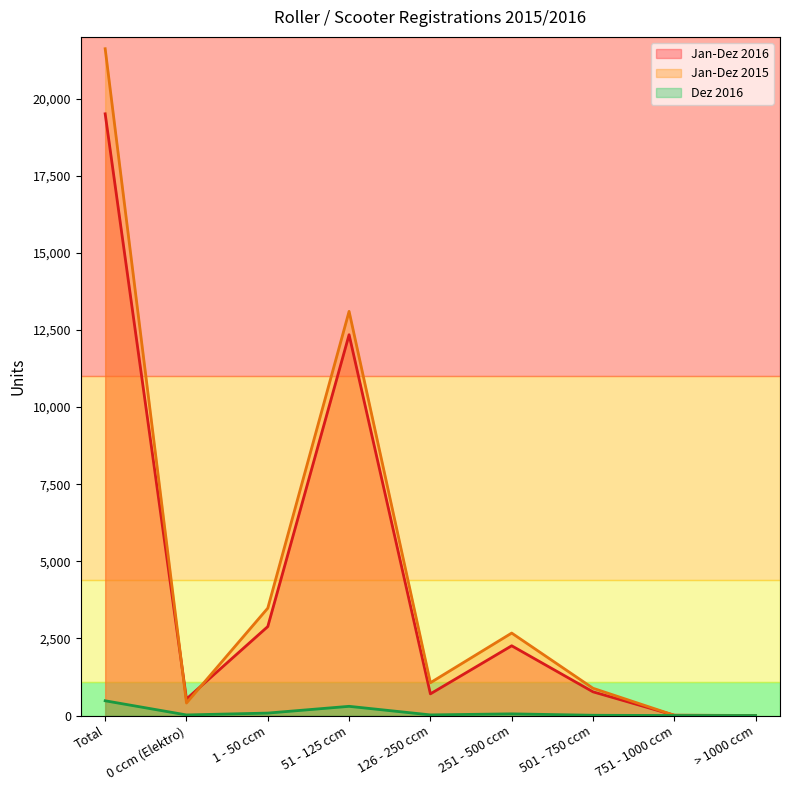

True or false: Jan-Dez 2015 and Dez 2016 cross at least once.

False